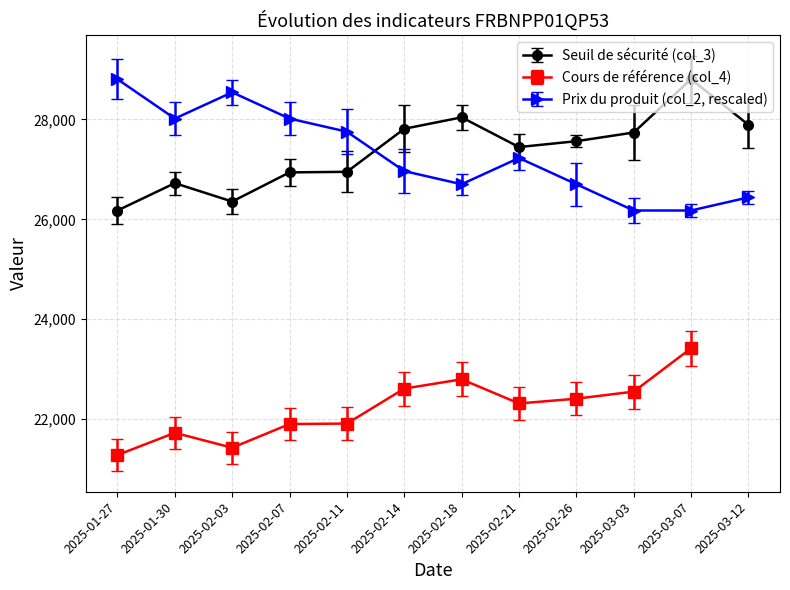

Is it true that Seuil de sécurité (col_3) equals 44868.1 at 2025-02-26?

False